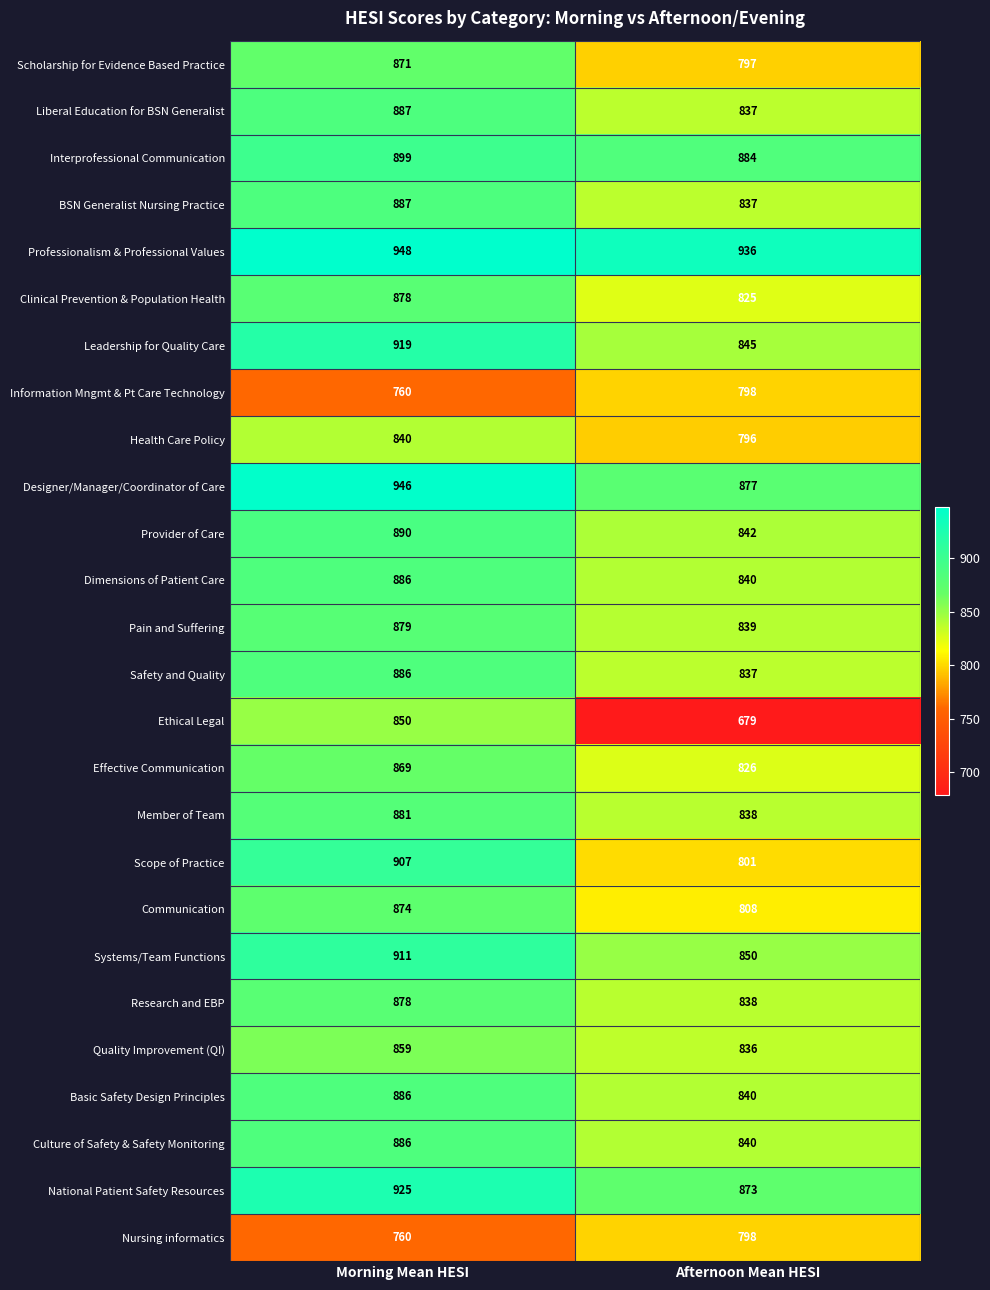

What is the total value across all series at Afternoon Mean HESI?

21617